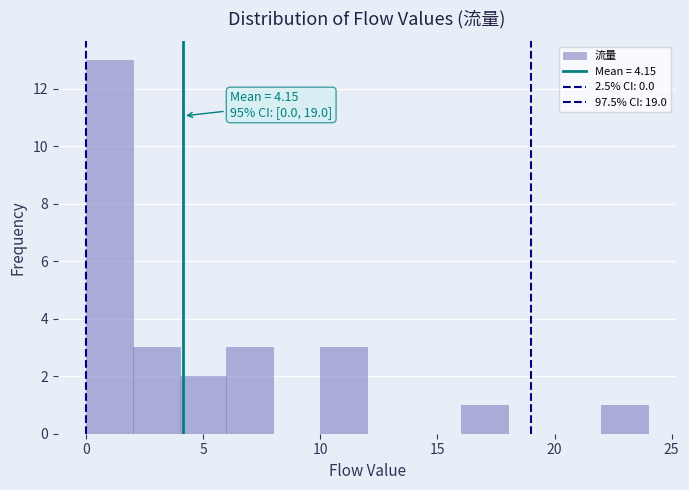

Which range on the x-axis has the tallest bar?

0 to 2